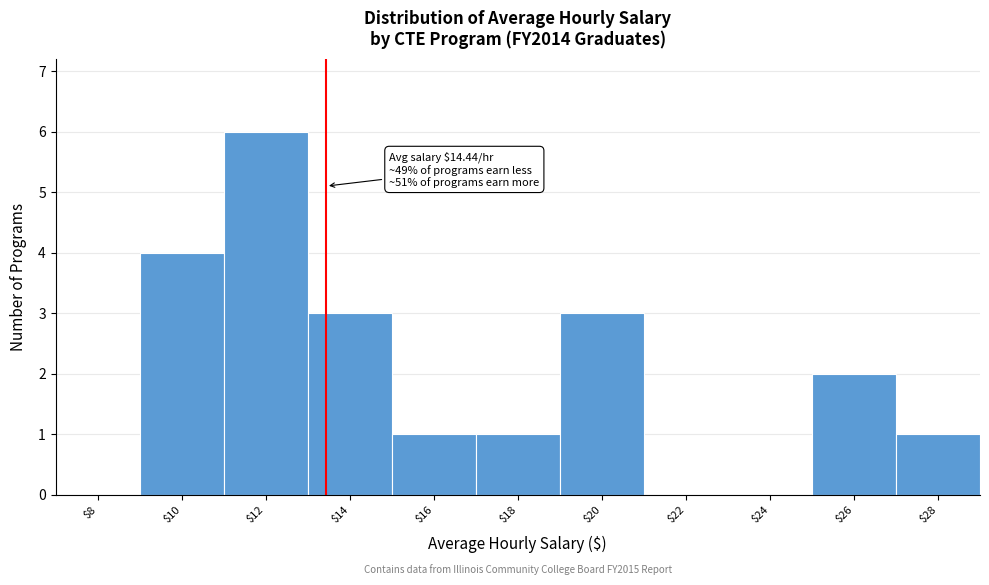

The chart shows a value of 6 at $12. True or false?

True